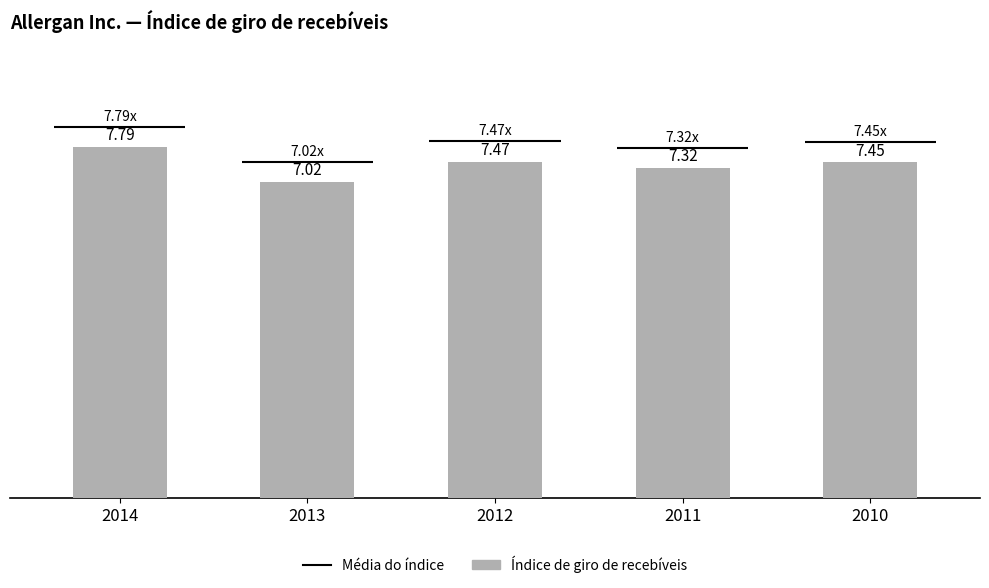

Reading left to right, what are all the values shown in this chart?

7.8	7.0	7.5	7.3	7.5